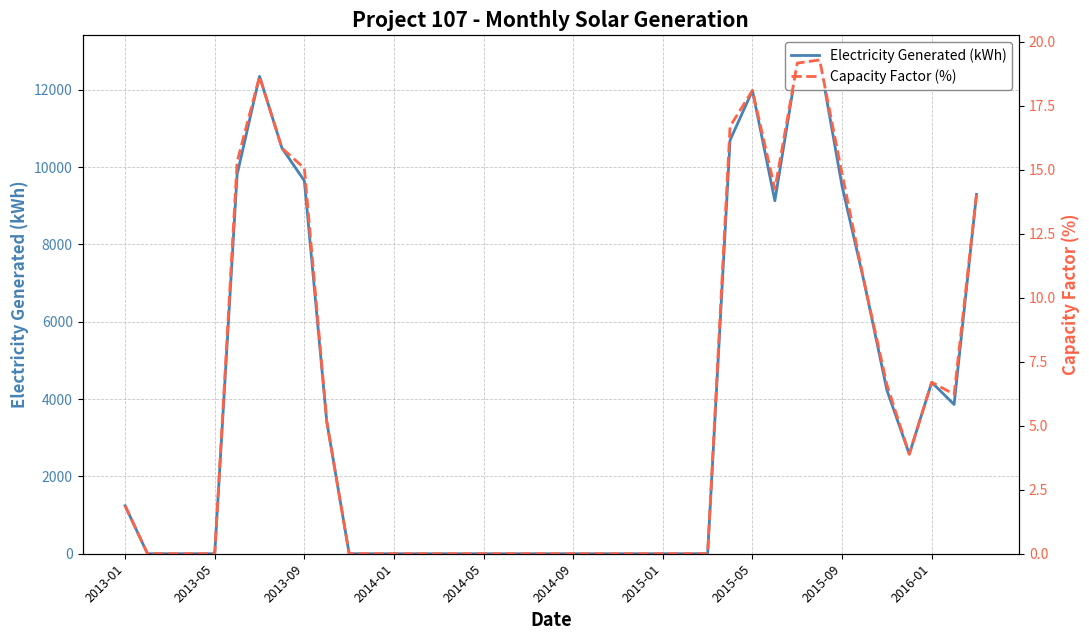

Reading left to right, list all the values displayed in this chart.

Electricity Generated (kWh): 1240.8	0.0	0.0	0.0	0.0	9811.0	12343.1	10489.6	9644.2	3418.9	0.0	0.0	0.0	0.0	0.0	0.0	0.0	0.0	0.0	0.0	0.0	0.0	0.0	0.0	0.0	0.0	0.0	10693.2	11975.3	9126.5	12688.0	12766.7	9503.2	6985.8	4232.4	2574.5	4432.0	3859.8	9292.2
Capacity Factor (%): 1.9	0.0	0.0	0.0	0.0	15.3	18.6	15.8	15.1	5.2	0.0	0.0	0.0	0.0	0.0	0.0	0.0	0.0	0.0	0.0	0.0	0.0	0.0	0.0	0.0	0.0	0.0	16.7	18.1	14.2	19.2	19.3	14.8	10.6	6.6	3.9	6.7	6.2	14.0